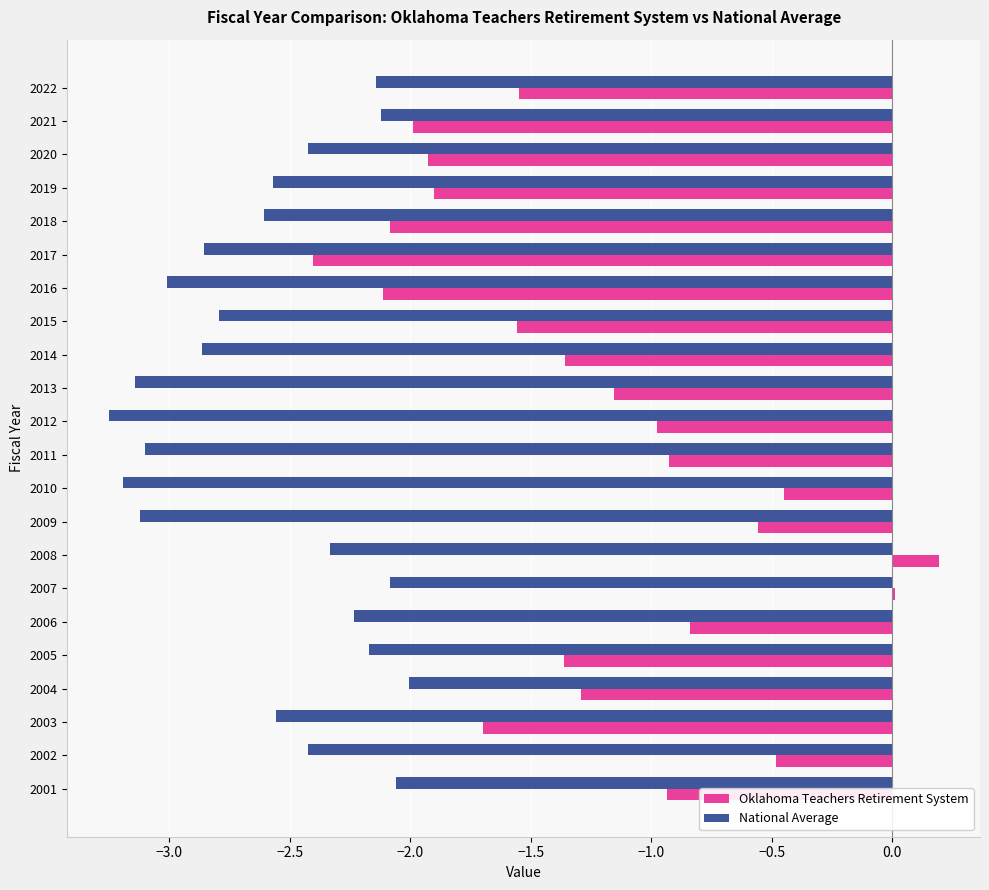

Which series has the largest total across all categories?

Oklahoma Teachers Retirement System